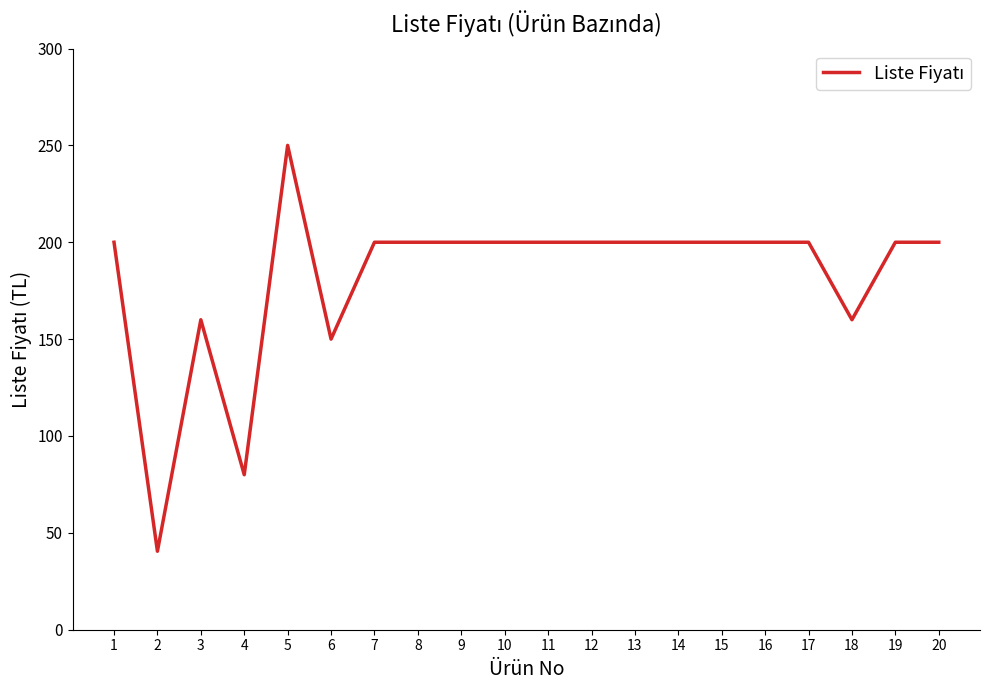

How many distinct data groups are displayed?

1